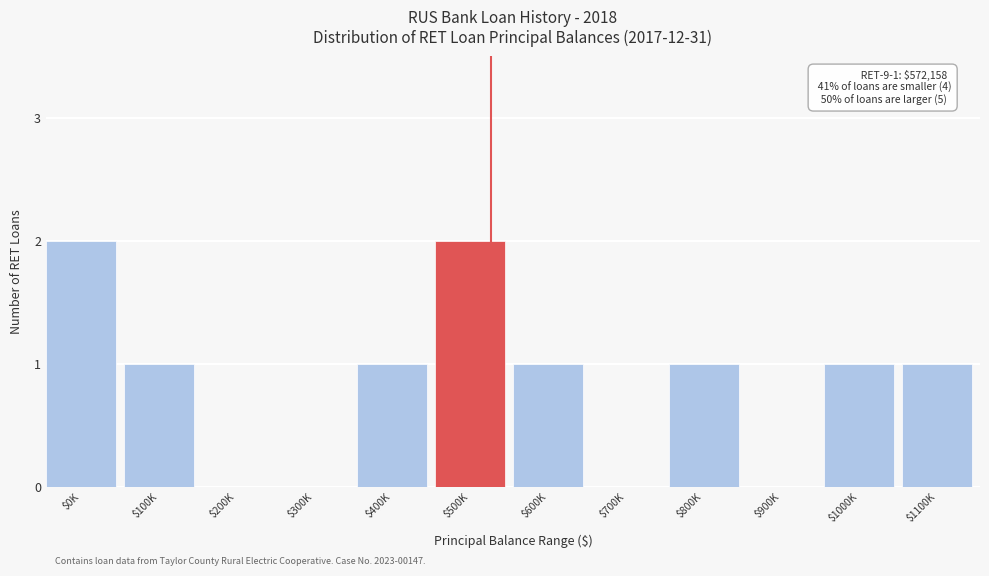

Is it true that the value at $800K is 1?

True